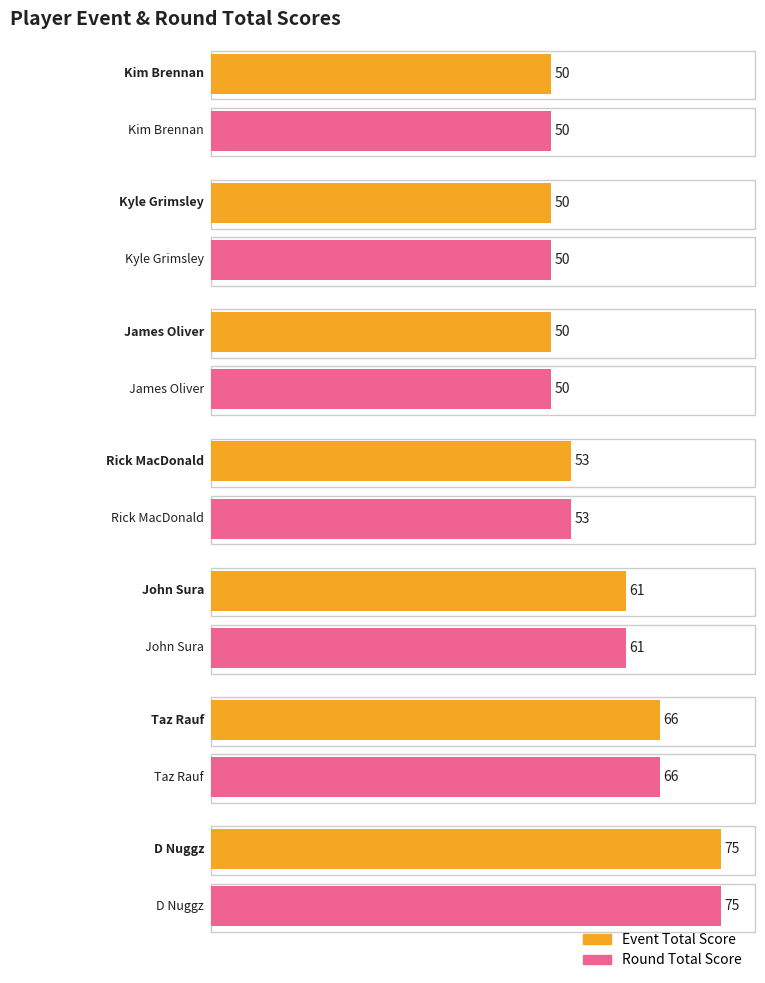

The value of event_total_score at Taz Rauf is 106. True or false?

False